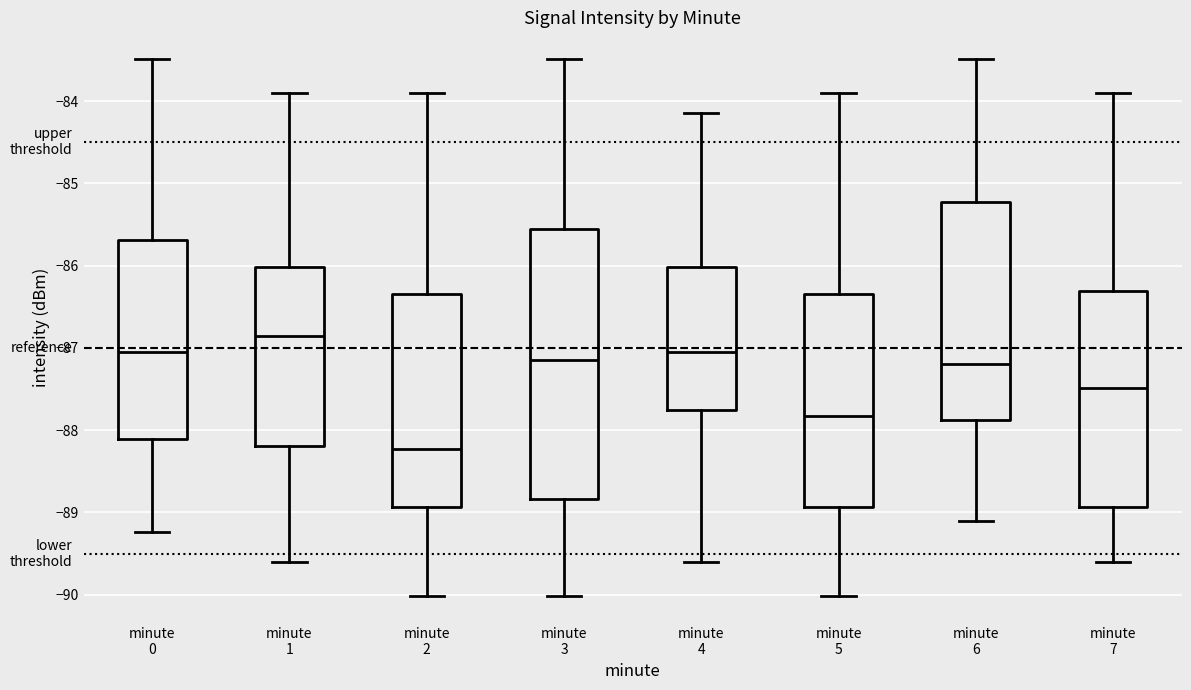

Where does the upper whisker of the box for minute 2 end on the y-axis? The values are not printed on the chart, so give them approximately, as read against the axis.

-83.9